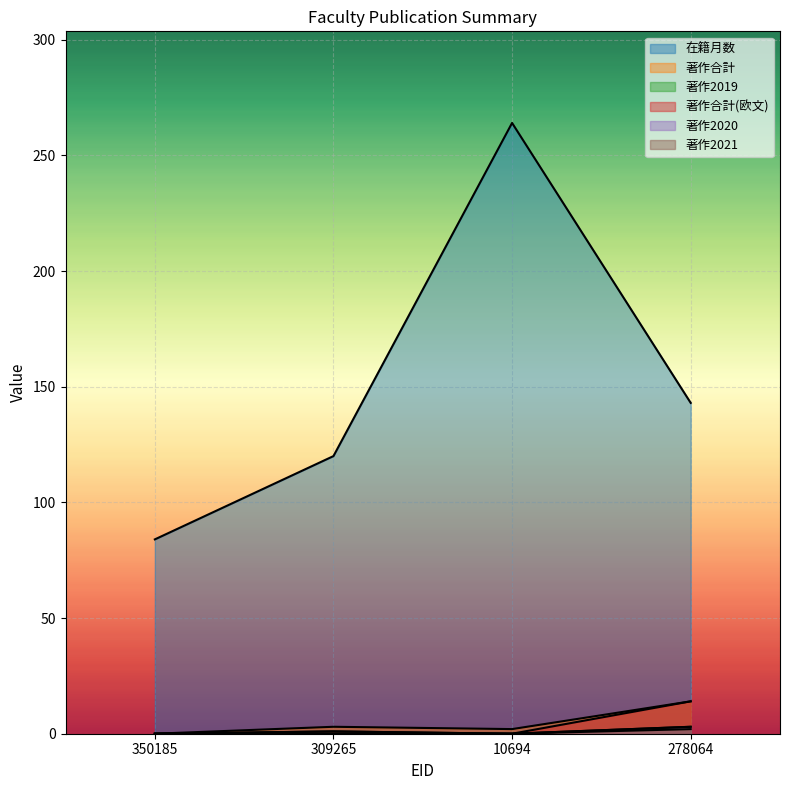

What position from the left is 350185?

1